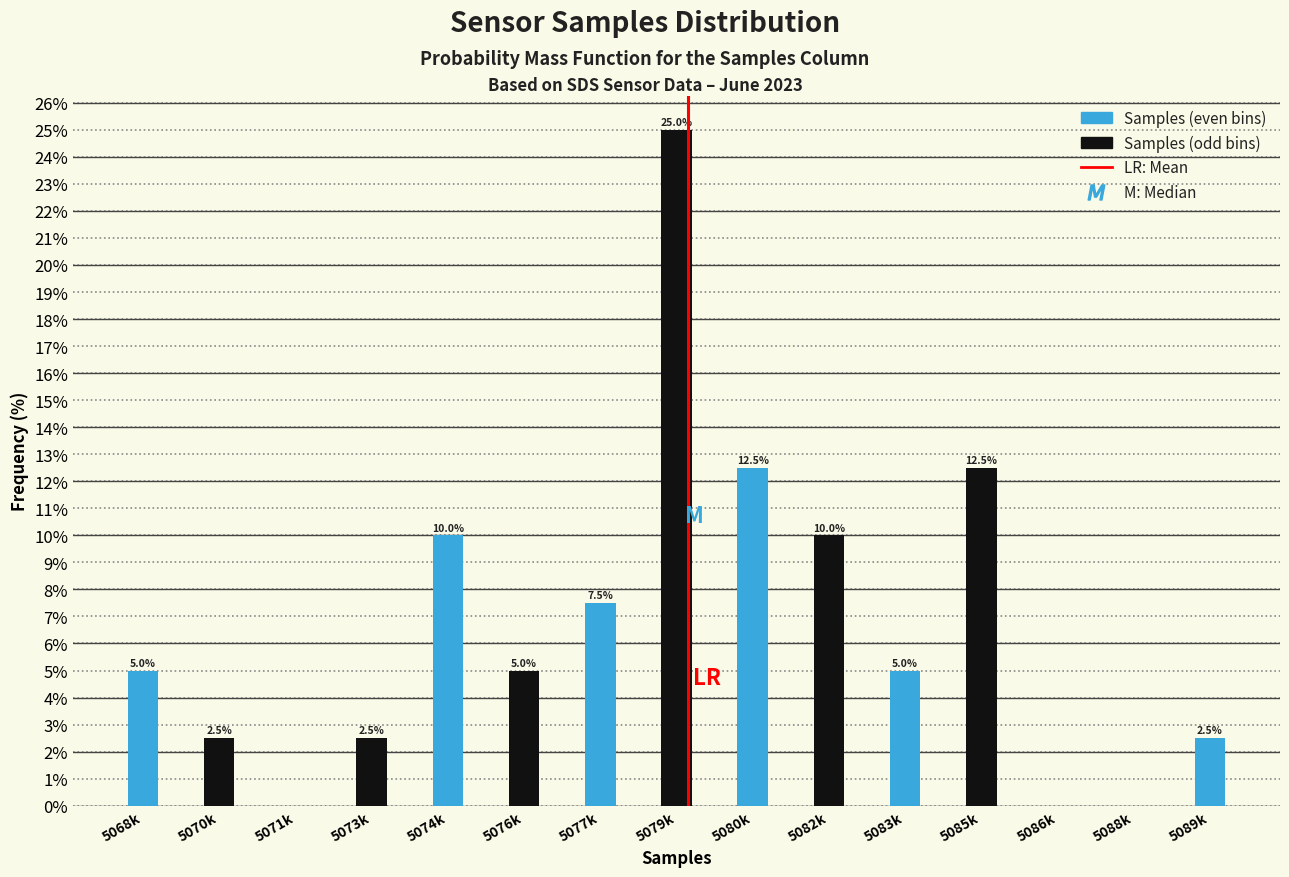

Reading left to right, extract all data points from this chart.

5068k=5.0	5070k=2.5	5071k=0.0	5073k=2.5	5074k=10.0	5076k=5.0	5077k=7.5	5079k=25.0	5080k=12.5	5082k=10.0	5083k=5.0	5085k=12.5	5086k=0.0	5088k=0.0	5089k=2.5